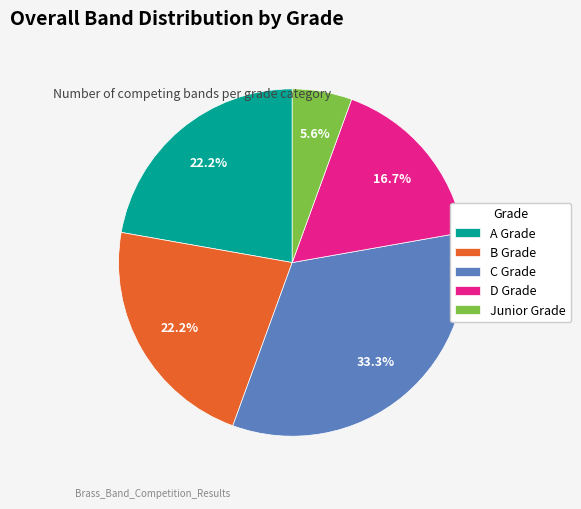

What percentage is the C Grade slice, to the nearest percent?

33%